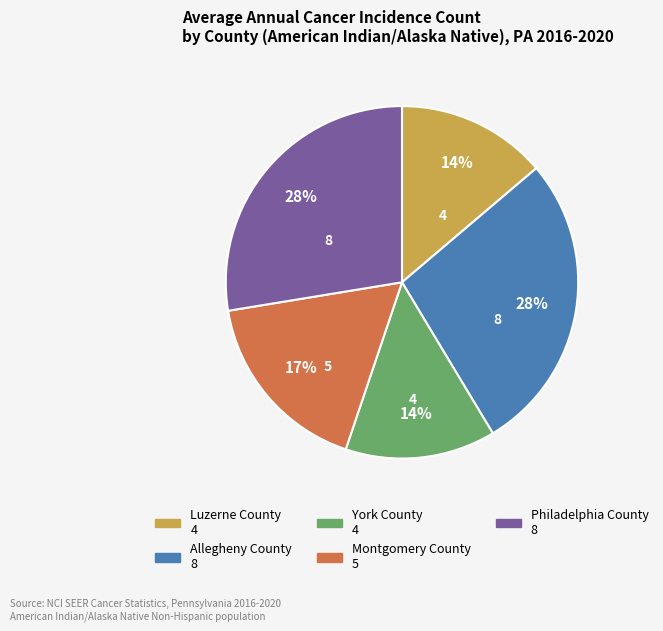

What is the ratio of the value at Montgomery County to the value at Allegheny County?

0.6